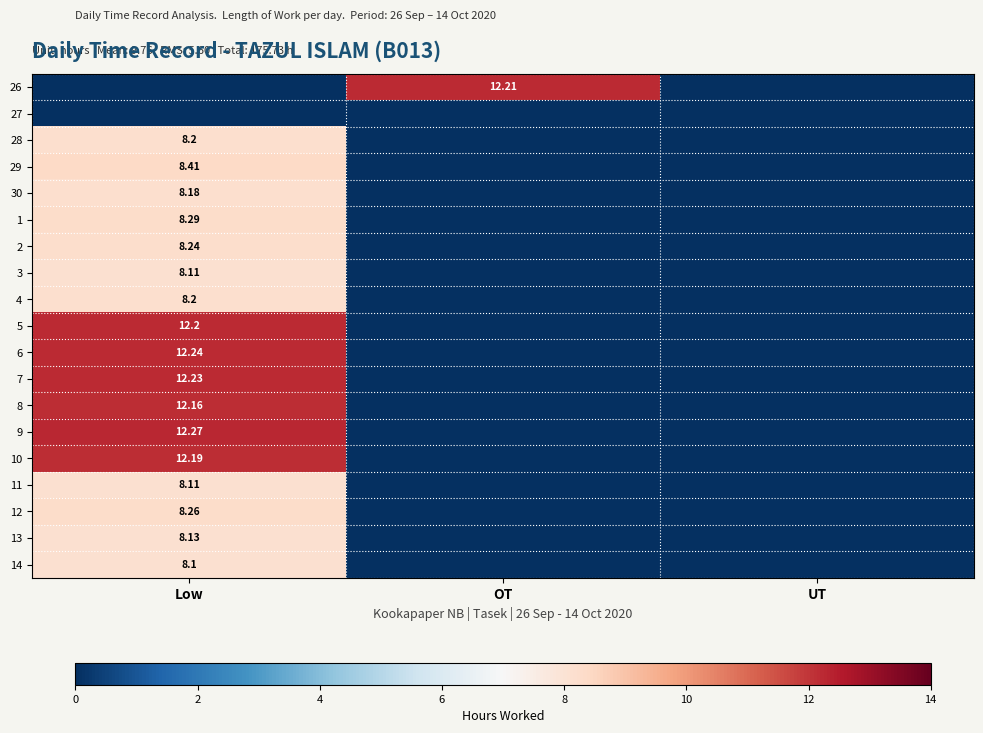

At which category does the chart reach its peak across all series?

Low